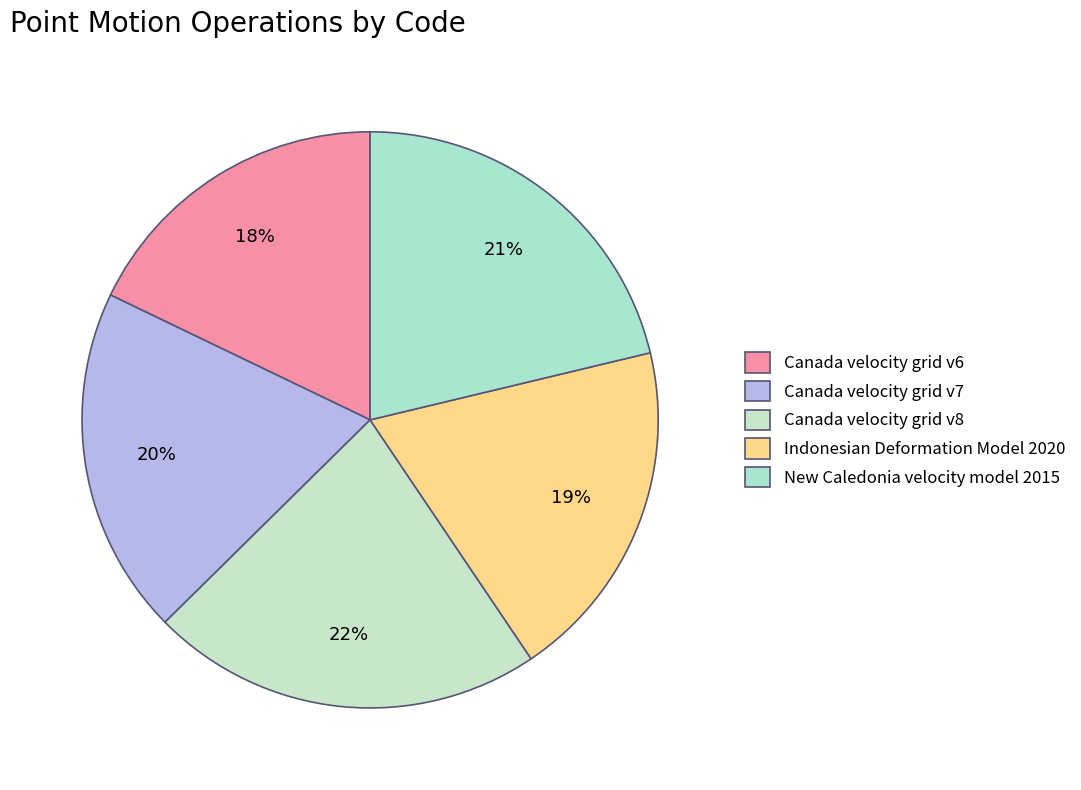

How many slices are in this pie chart?

5